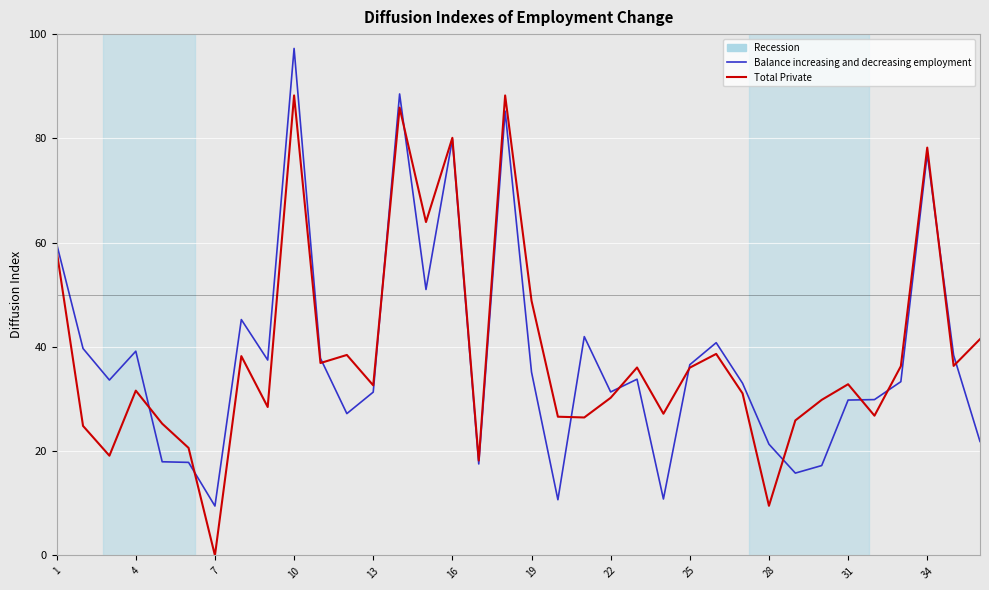

What is the maximum value for Total Private?

88.2